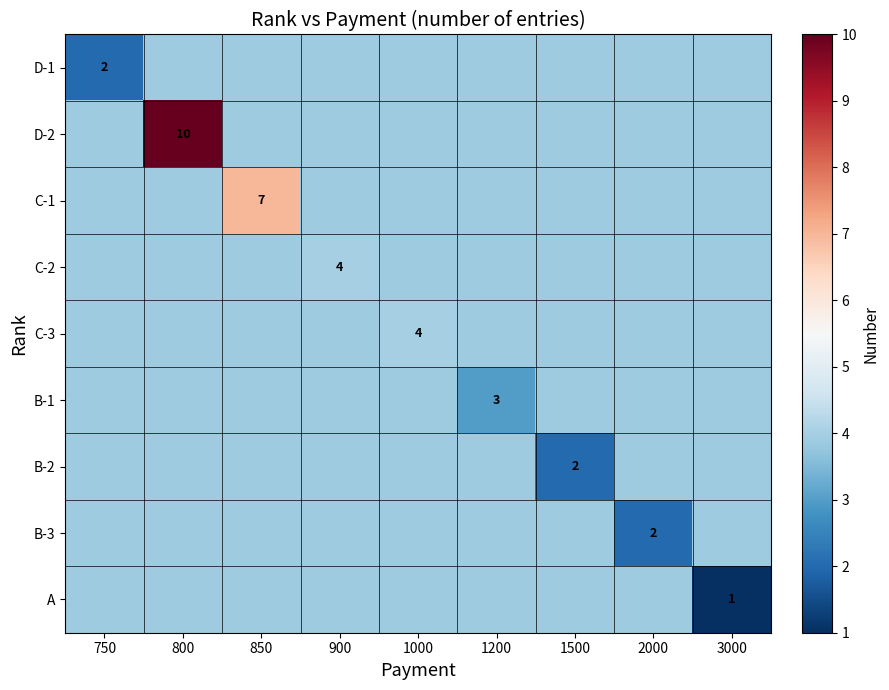

True or false: D-1 has a value of 6.3 at 2000.

False